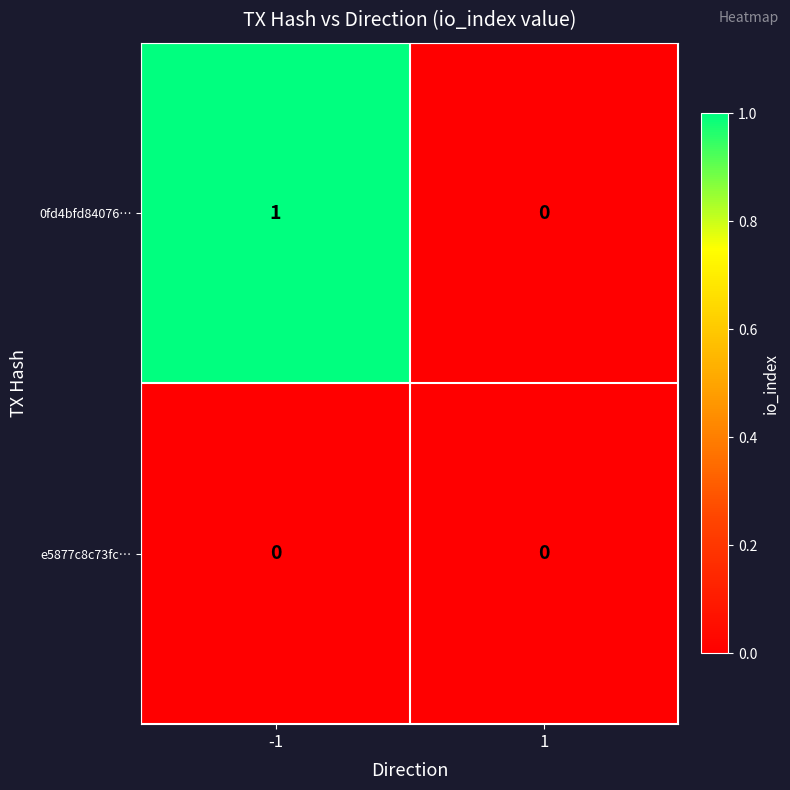

List the series in order of their peak value, highest first.

0fd4bfd84076…, e5877c8c73fc…